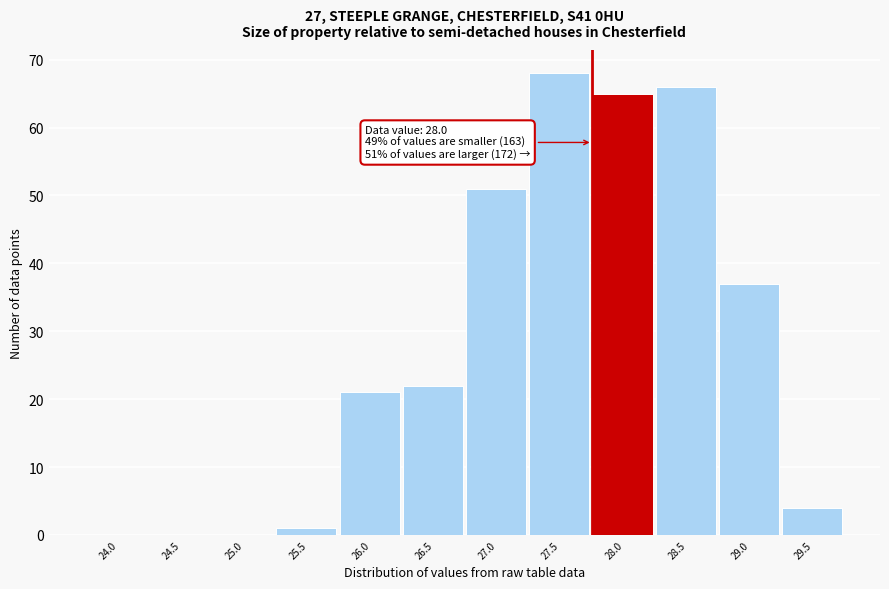

Reading left to right, what are all the values shown in this chart?

24.0=0	24.5=0	25.0=0	25.5=1	26.0=21	26.5=22	27.0=51	27.5=68	28.0=65	28.5=66	29.0=37	29.5=4